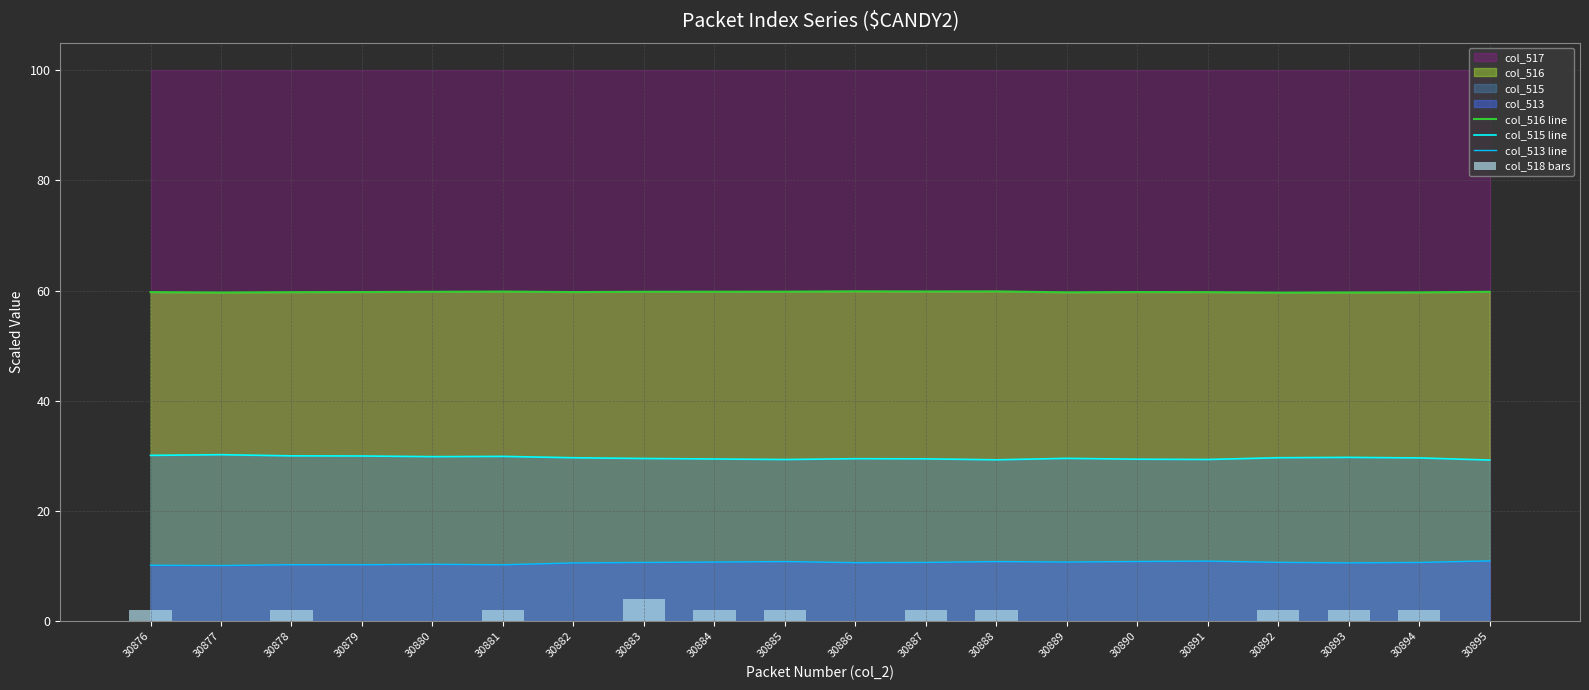

Count the number of data series in this chart.

4